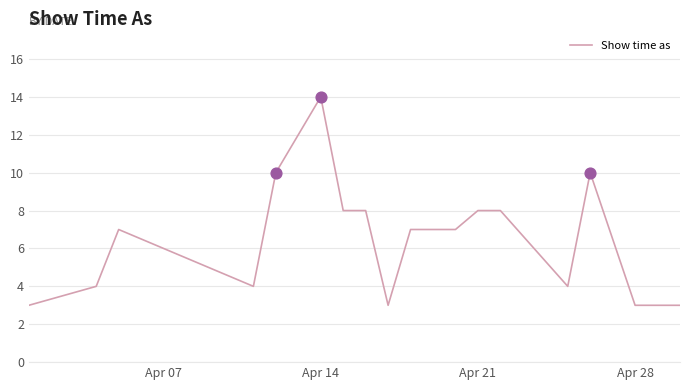

What is the difference between the maximum and minimum values?

11